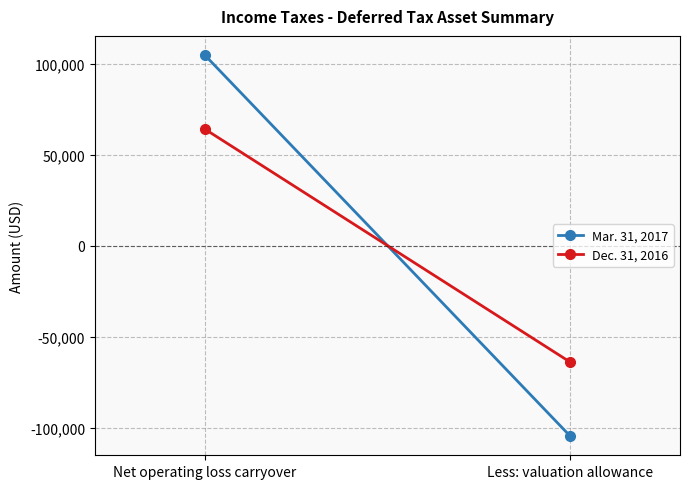

What is the value of the Dec. 31, 2016 point at the 1st from the left?

64050